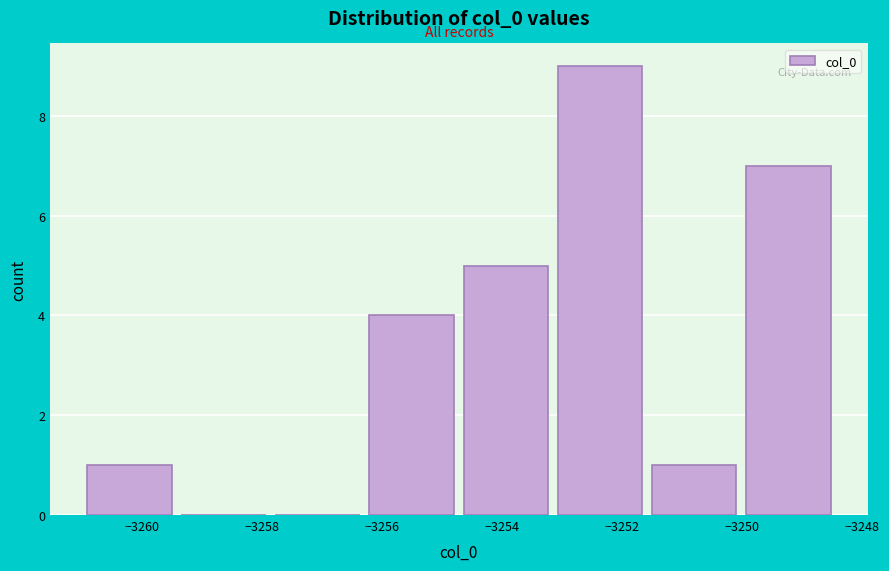

Reading left to right, transcribe this chart: for each bar, give the range it covers on the x-axis and its height. Neither the bar edges nor the heights are printed on the chart, so give them approximately, as read against the axes.

-3261.0 to -3259.4: 1
-3259.4 to -3257.8: 0
-3257.8 to -3256.2: 0
-3256.2 to -3254.8: 4
-3254.8 to -3253.2: 5
-3253.2 to -3251.6: 9
-3251.6 to -3250.0: 1
-3250.0 to -3248.4: 7